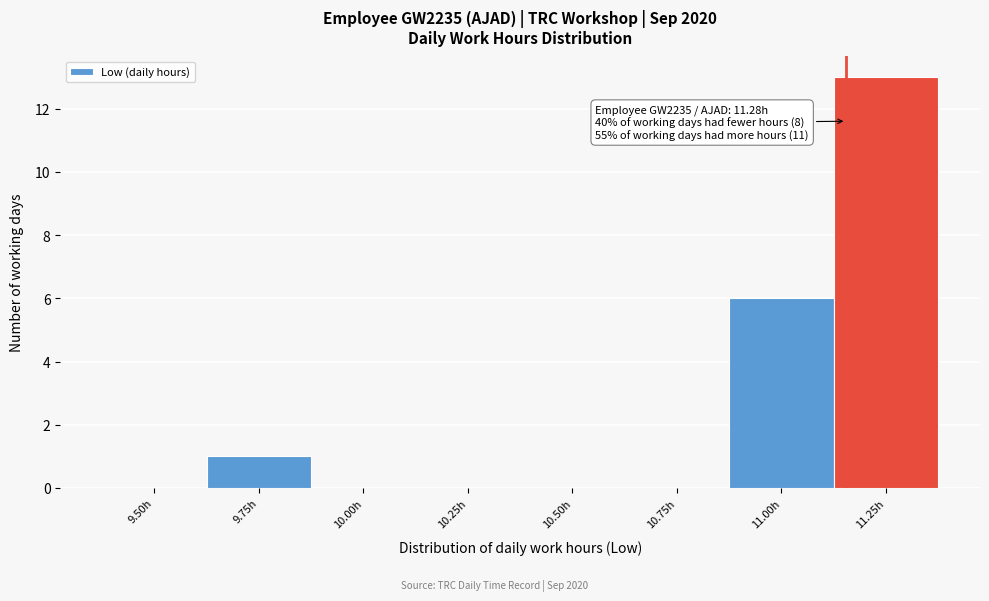

Reading left to right, what are all the values shown in this chart?

9.50h=0	9.75h=1	10.00h=0	10.25h=0	10.50h=0	10.75h=0	11.00h=6	11.25h=13